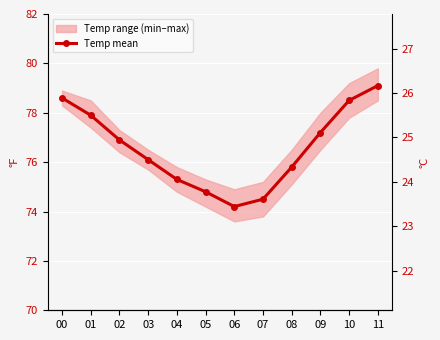

At which category does the chart reach its minimum across all series?

06